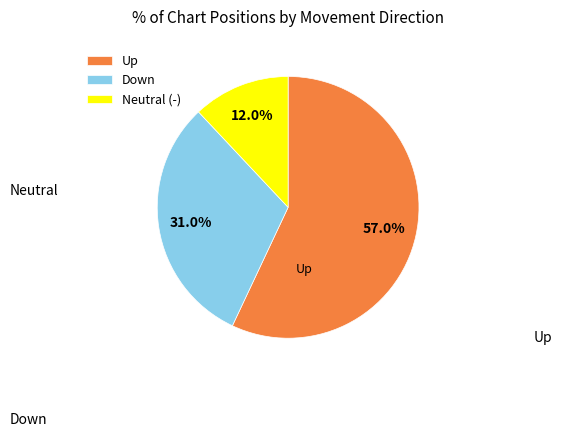

Between Neutral (-) and Down, which is larger?

Down